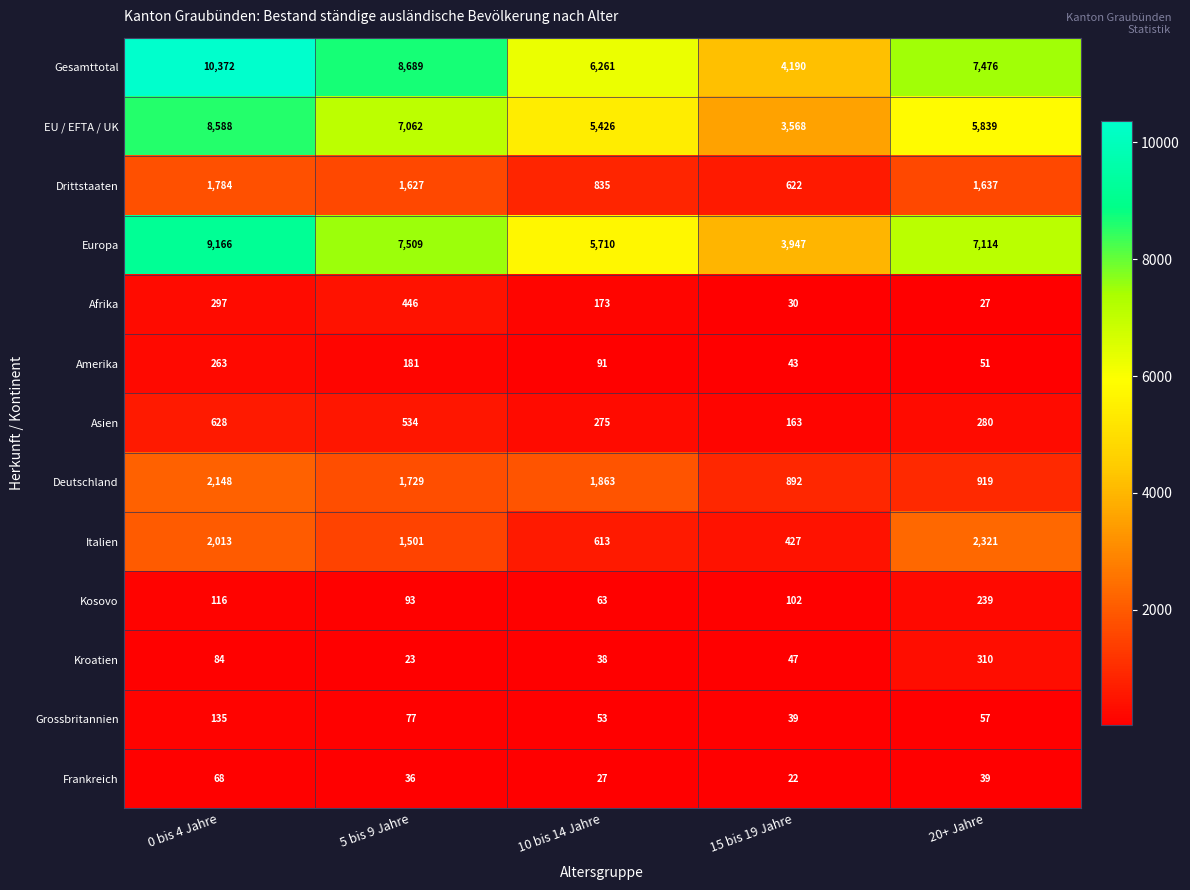

True or false: Kroatien has a value of 22 at 15 bis 19 Jahre.

False